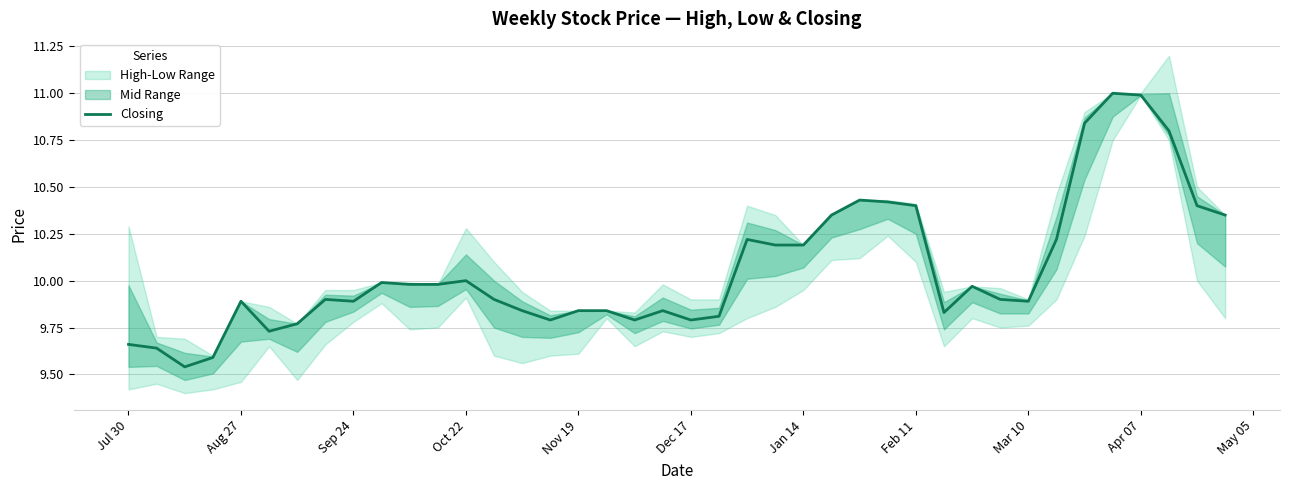

What is the value of the 32nd point from the left?

9.9